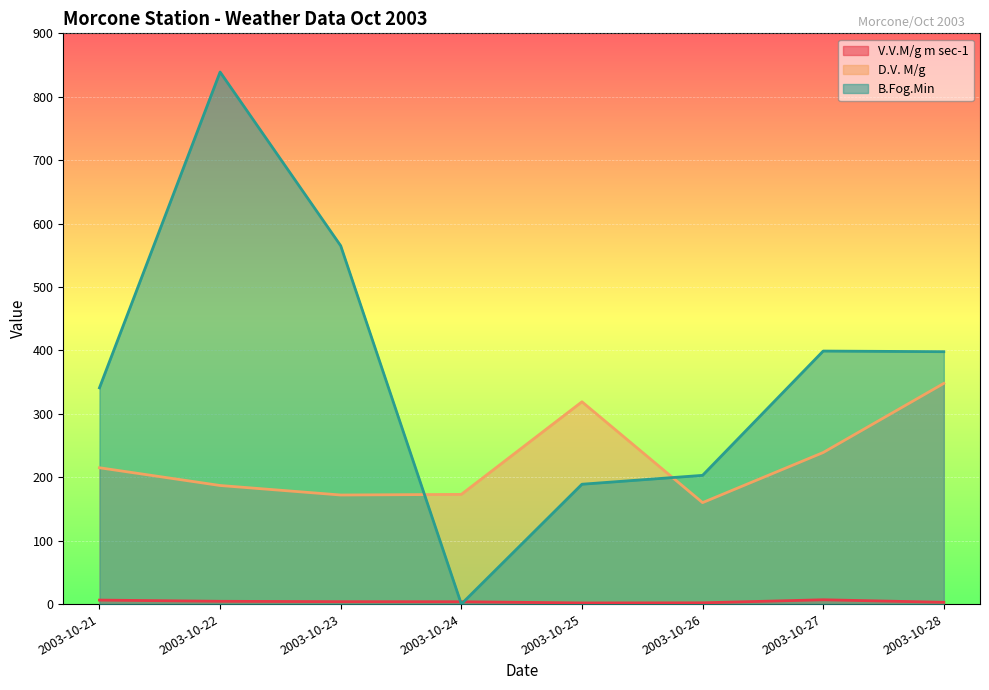

Is it true that B.Fog.Min equals 565.0 at 2003-10-23?

True